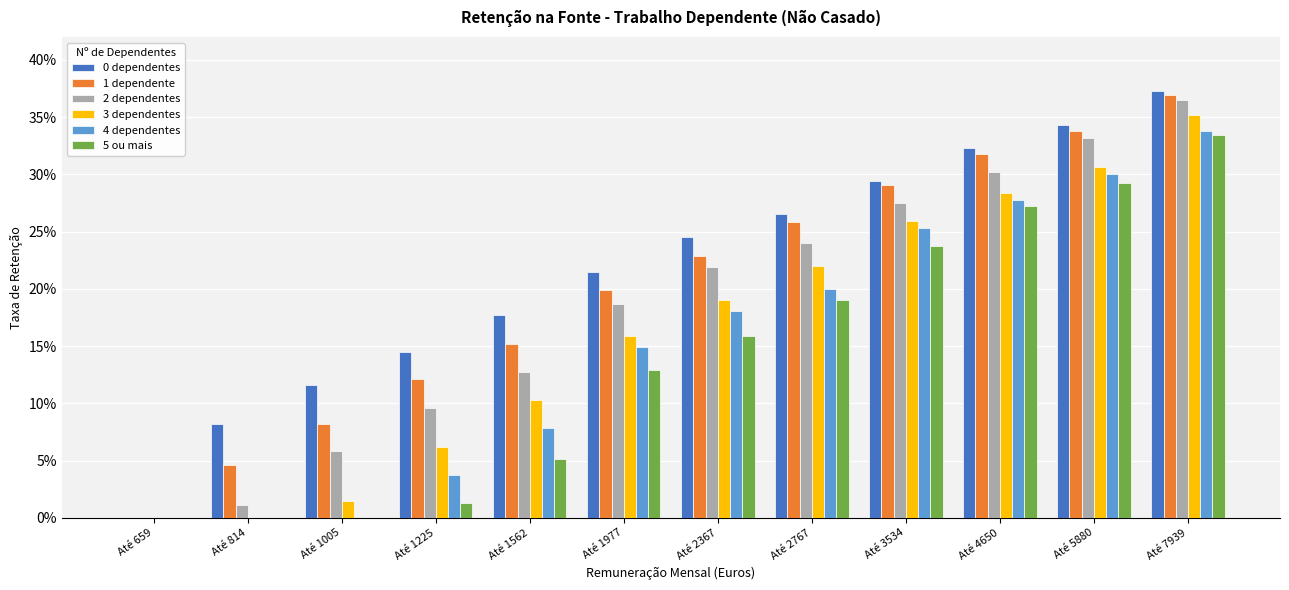

At which category is the sum across all series the highest?

Até 7939